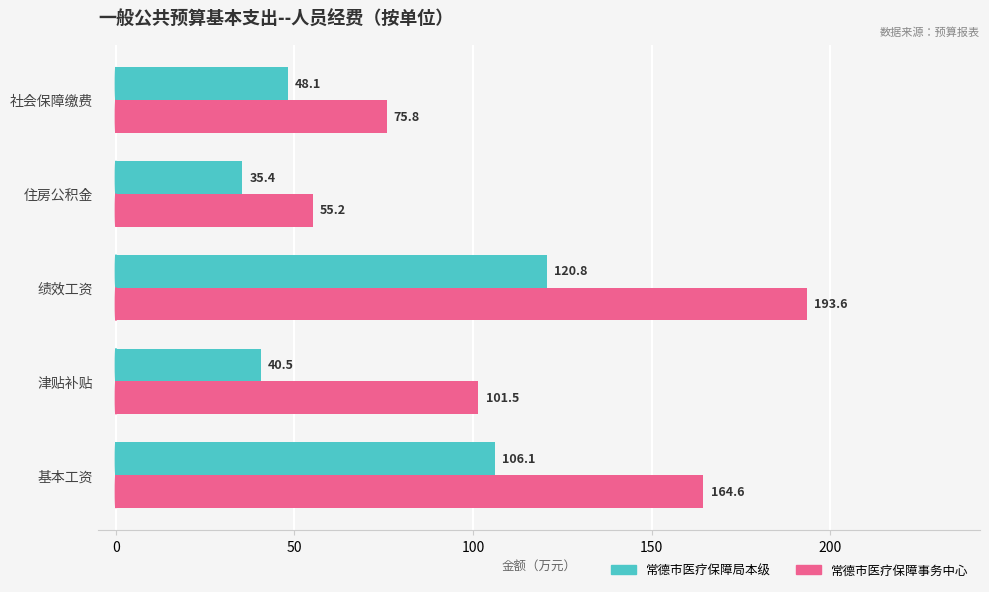

Is the value of 常德市医疗保障局本级 at 津贴补贴 greater than the value of 常德市医疗保障事务中心 at 基本工资?

No